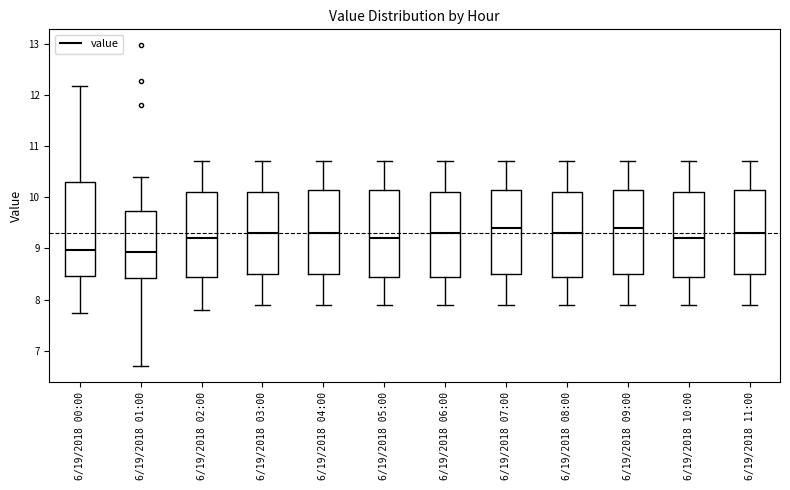

Reading left to right, read every box against the y-axis: the position of its median line, the range the box covers, and the ends of its whiskers. The values are not printed on the chart, so give them approximately, as read against the axis.

6/19/2018 00:00: median 9.0, box 8.5 to 10.3, whiskers 7.7 to 12.2
6/19/2018 01:00: median 8.9, box 8.4 to 9.7, whiskers 6.7 to 10.4
6/19/2018 02:00: median 9.2, box 8.5 to 10.1, whiskers 7.8 to 10.7
6/19/2018 03:00: median 9.3, box 8.5 to 10.1, whiskers 7.9 to 10.7
6/19/2018 04:00: median 9.3, box 8.5 to 10.2, whiskers 7.9 to 10.7
6/19/2018 05:00: median 9.2, box 8.5 to 10.2, whiskers 7.9 to 10.7
6/19/2018 06:00: median 9.3, box 8.5 to 10.1, whiskers 7.9 to 10.7
6/19/2018 07:00: median 9.4, box 8.5 to 10.2, whiskers 7.9 to 10.7
6/19/2018 08:00: median 9.3, box 8.5 to 10.1, whiskers 7.9 to 10.7
6/19/2018 09:00: median 9.4, box 8.5 to 10.2, whiskers 7.9 to 10.7
6/19/2018 10:00: median 9.2, box 8.5 to 10.1, whiskers 7.9 to 10.7
6/19/2018 11:00: median 9.3, box 8.5 to 10.2, whiskers 7.9 to 10.7